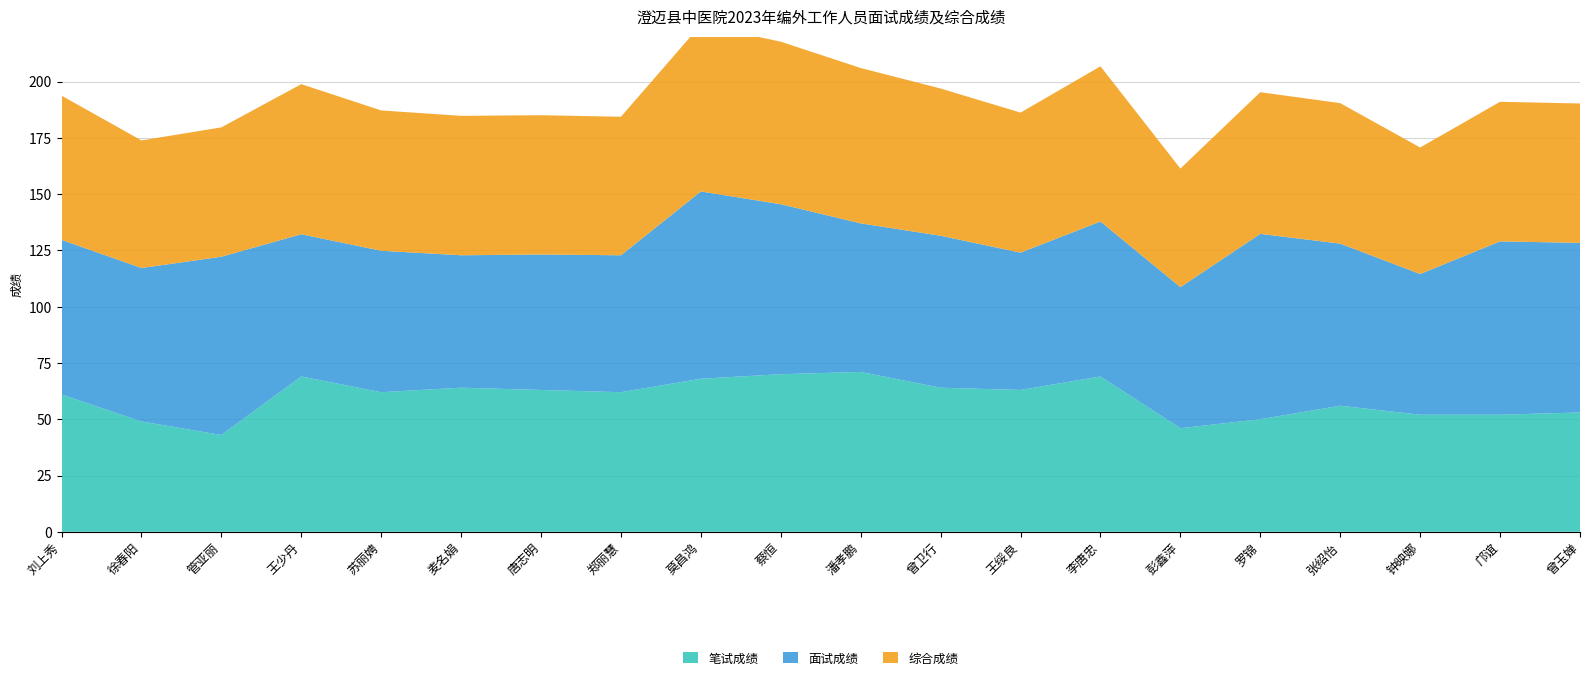

Reading left to right, extract all data points from this chart.

笔试成绩: 61.0	49.0	43.0	69.0	62.0	64.0	63.0	62.0	68.0	70.0	71.0	64.0	63.0	69.0	46.0	50.0	56.0	52.0	52.0	53.0
面试成绩: 68.7	68.2	79.2	63.2	62.8	58.8	60.2	60.8	83.2	75.5	66.0	67.5	61.0	68.8	62.7	82.3	72.0	62.5	77.0	75.3
综合成绩: 64.1	56.7	57.5	66.7	62.3	61.9	61.9	61.5	74.1	72.2	69.0	65.4	62.2	68.9	52.7	62.9	62.4	56.2	62.0	61.9